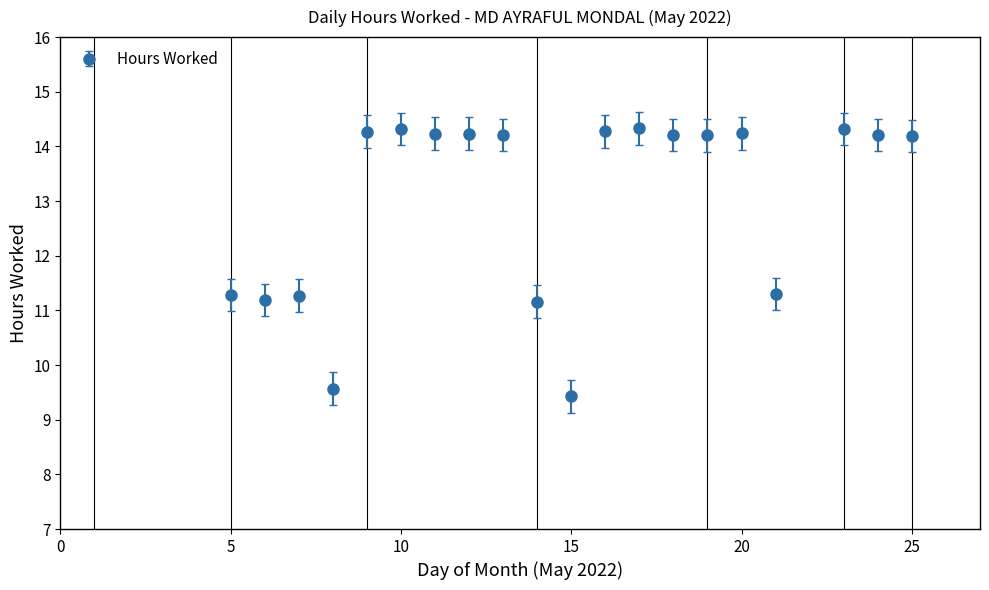

What is the average value?

13.0